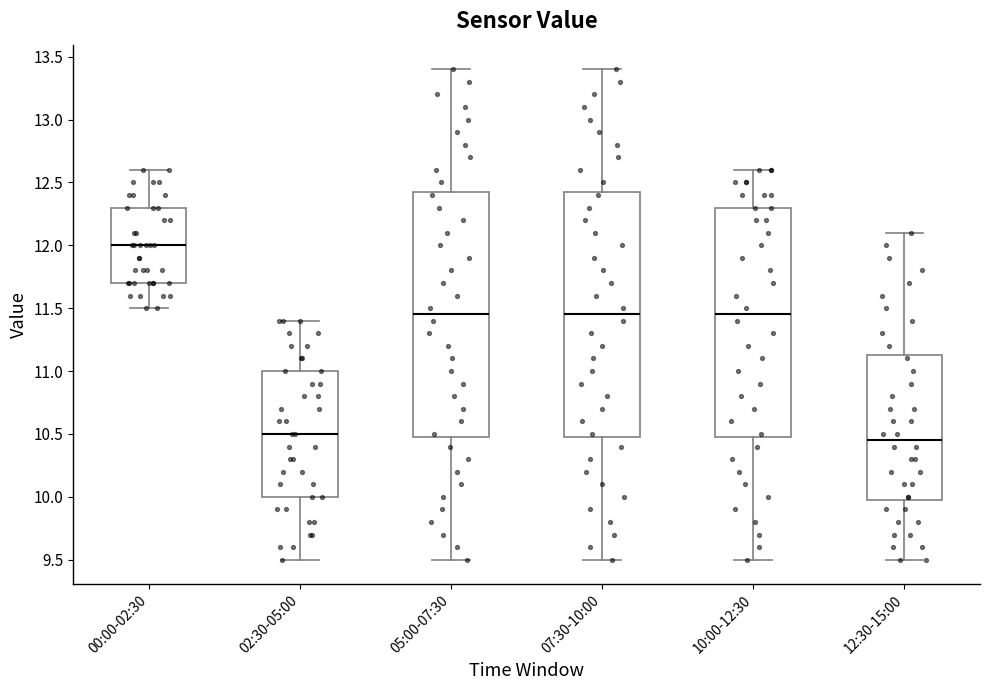

Where is the upper edge of the box for 12:30-15:00 on the y-axis? The values are not printed on the chart, so give them approximately, as read against the axis.

11.15